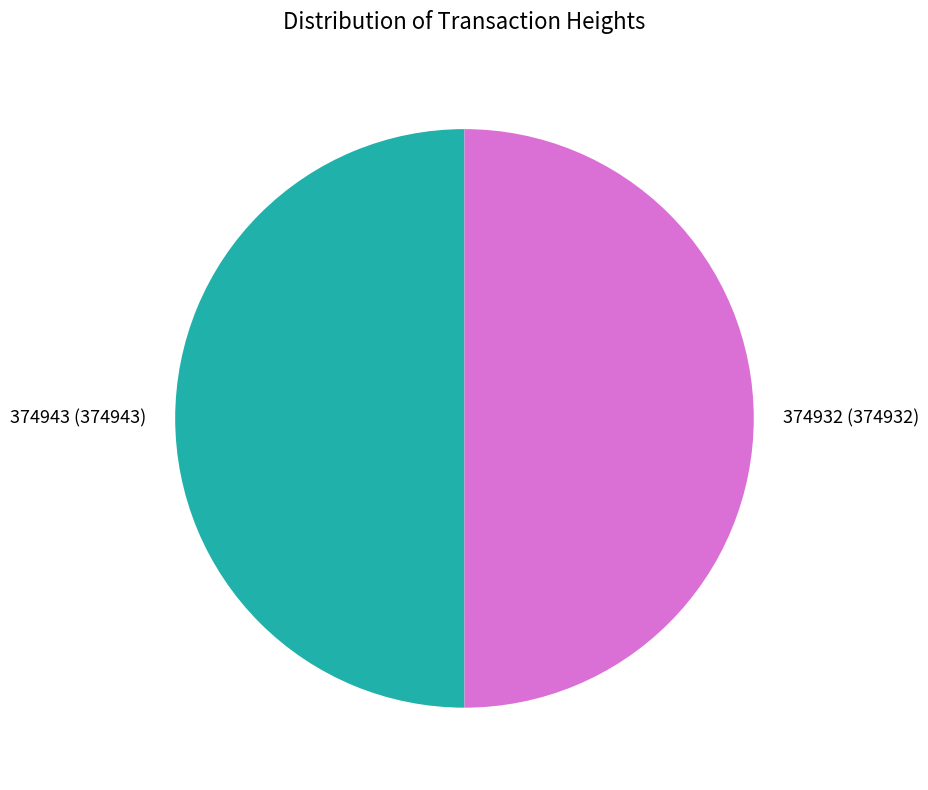

Approximately how many times larger is the value at 374932 compared to 374943?

1.0